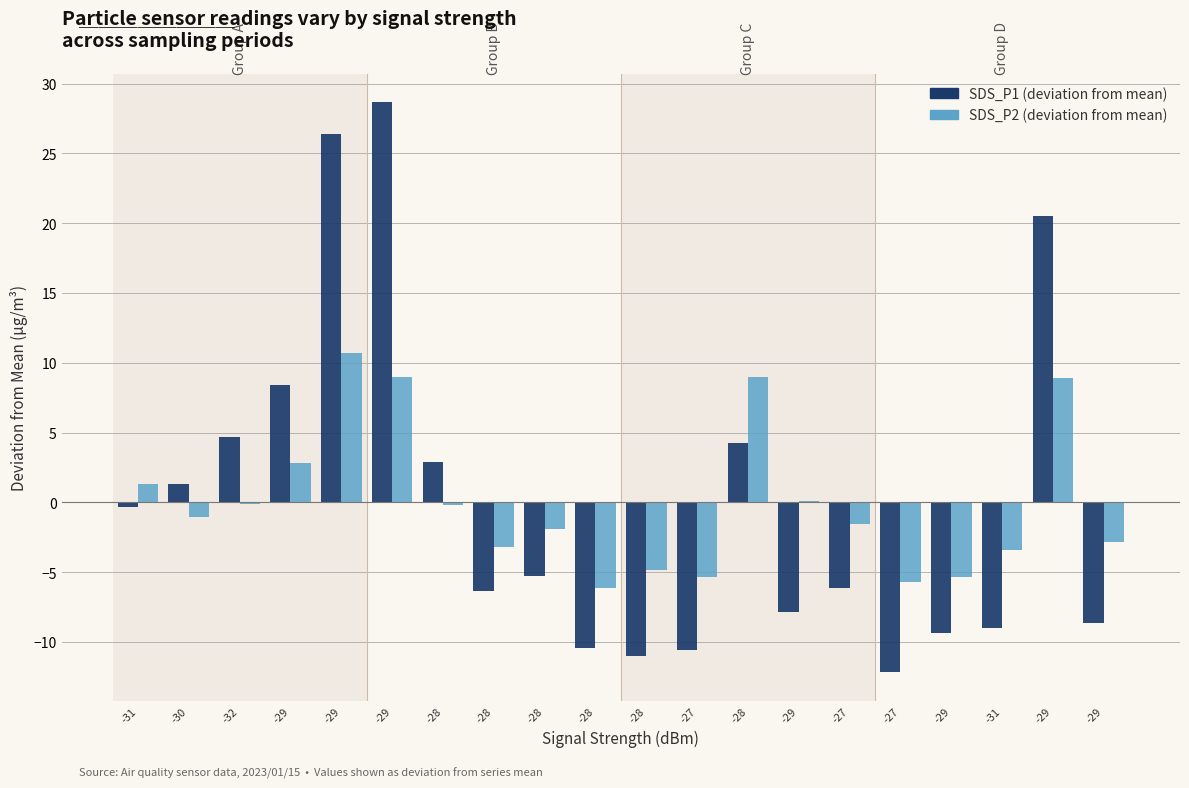

What is the value of the SDS_P1 (deviation from mean) bar at the 12th from the left?

-10.6